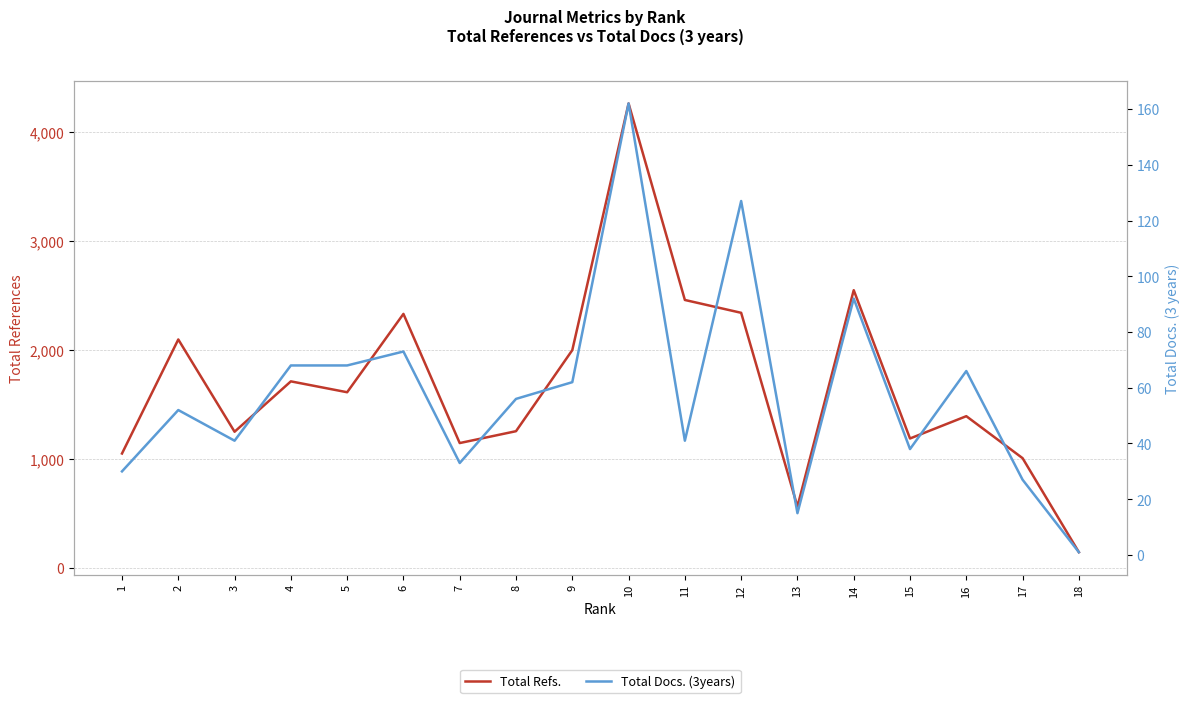

What are all the series names shown in the legend?

Total Refs., Total Docs. (3years)